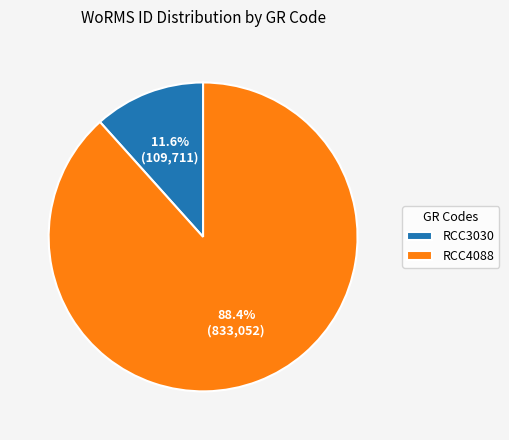

To the nearest percent, what is the combined percentage of RCC3030 and RCC4088?

100%